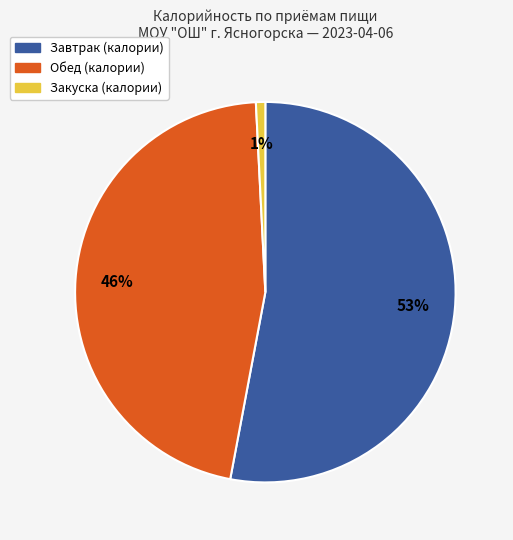

Is there a majority slice in this chart?

Yes